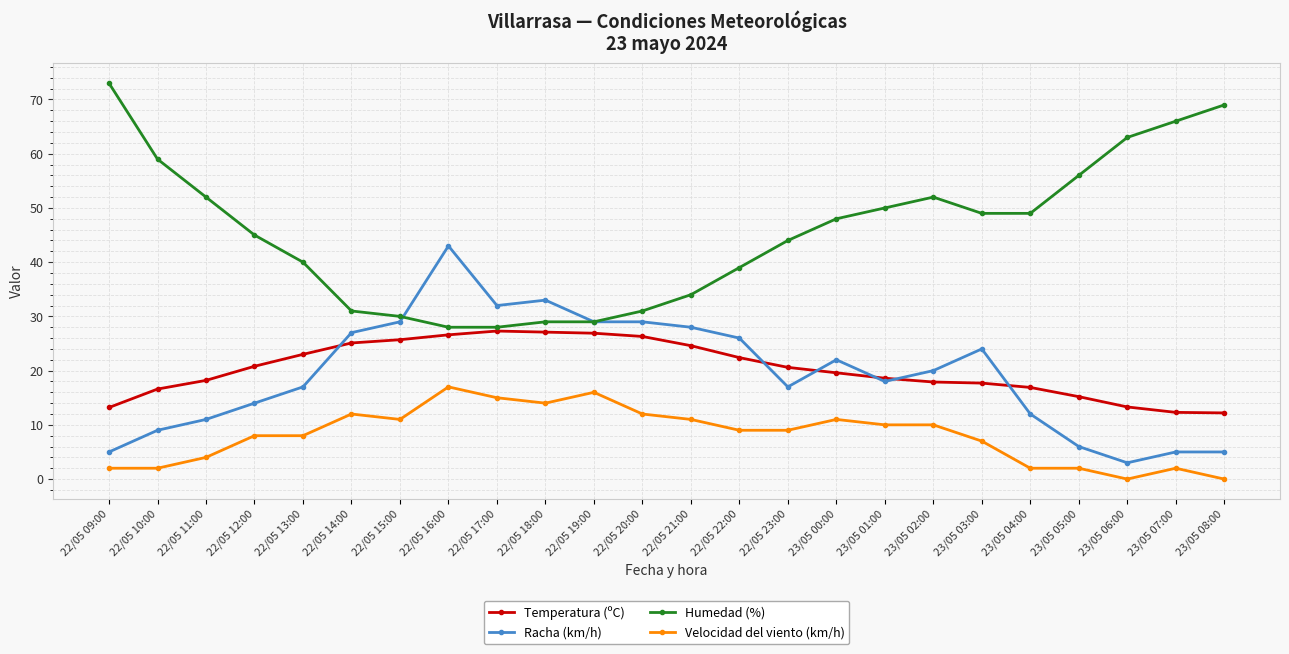

What is the spread (max minus min) of values at 23/05 01:00?

40.0